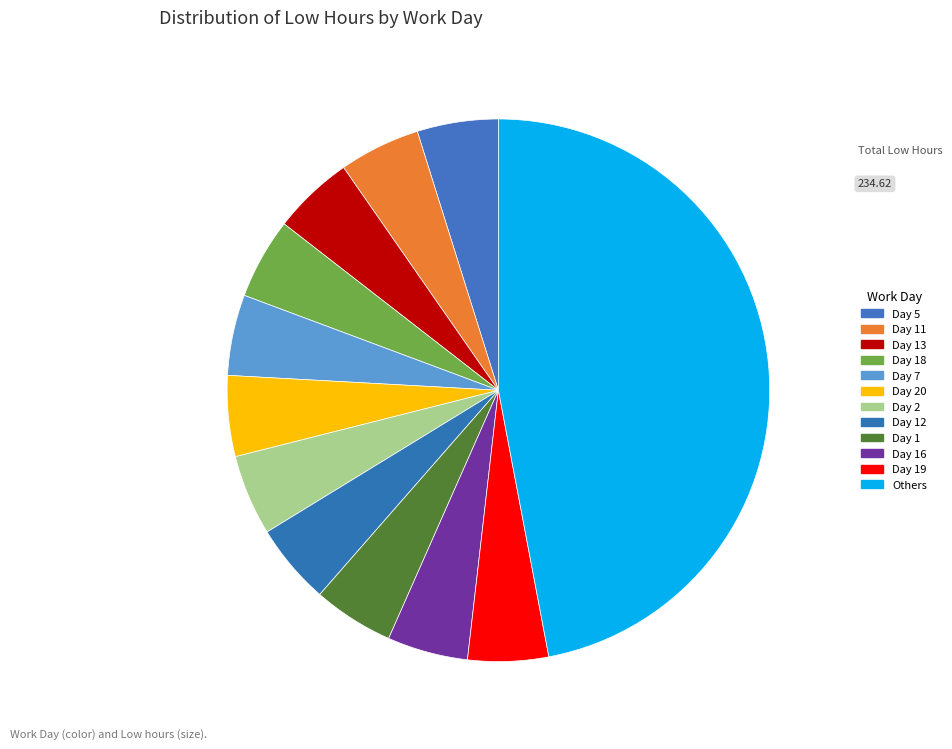

What is the largest slice in the pie chart?

Others